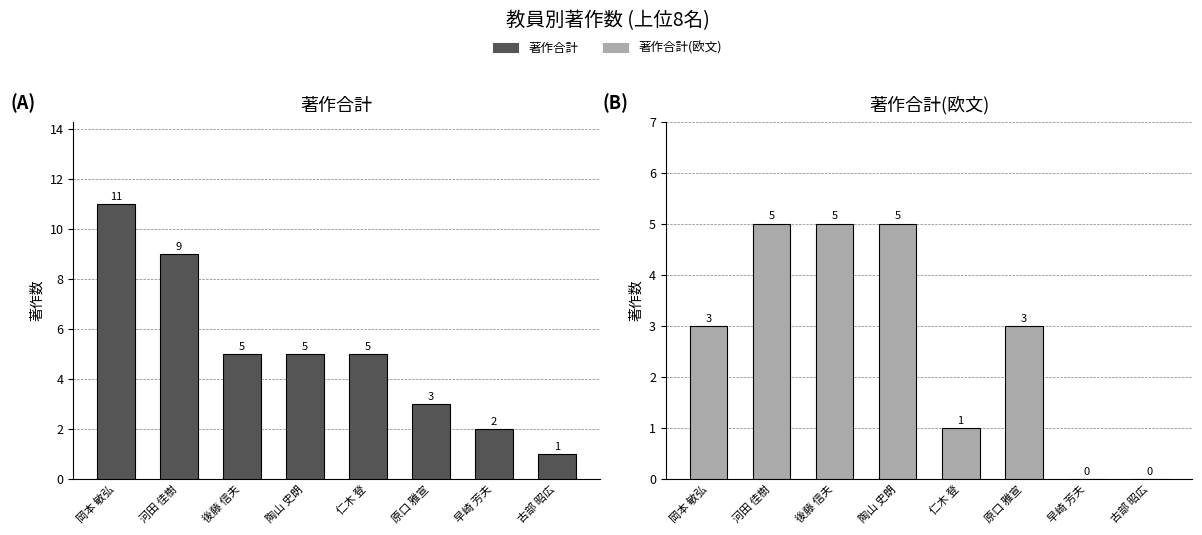

How many groups of bars are there?

8